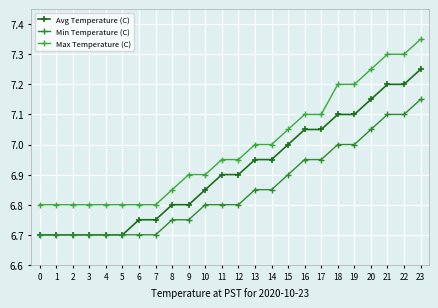

Is this an area chart (filled region under the line)?

No